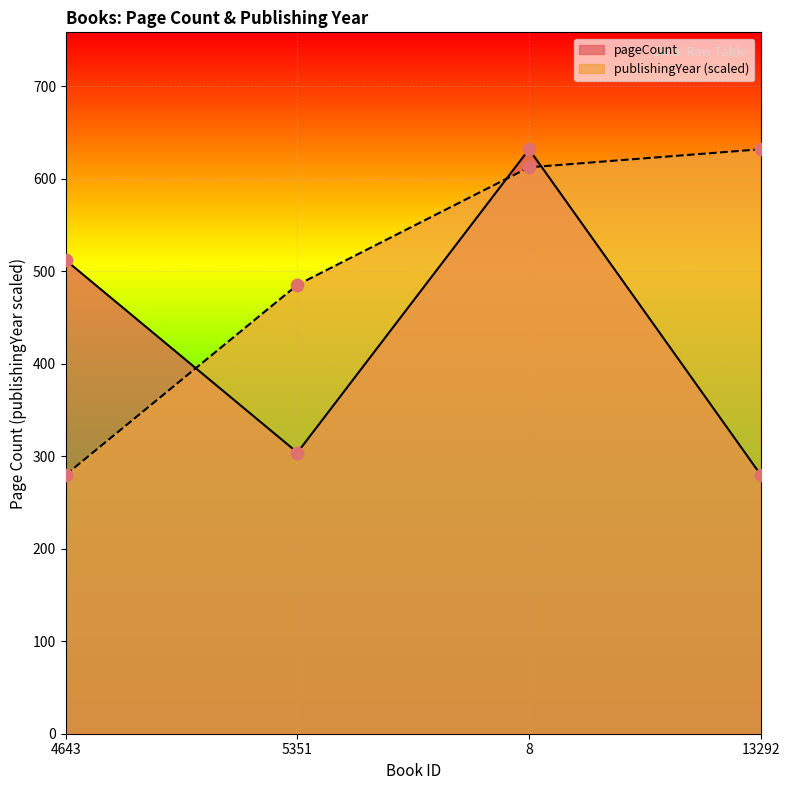

What is the total value across all series at 5351?

789.3